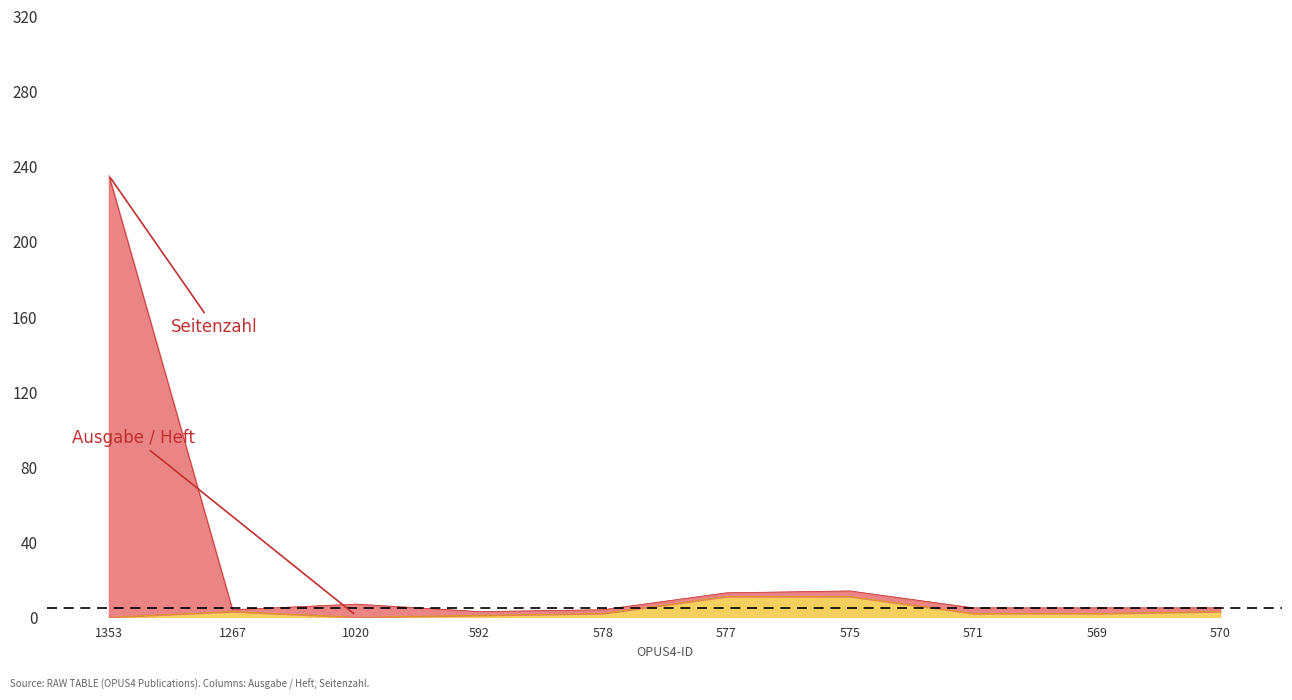

Which category has the highest value in the Ausgabe / Heft series?

577